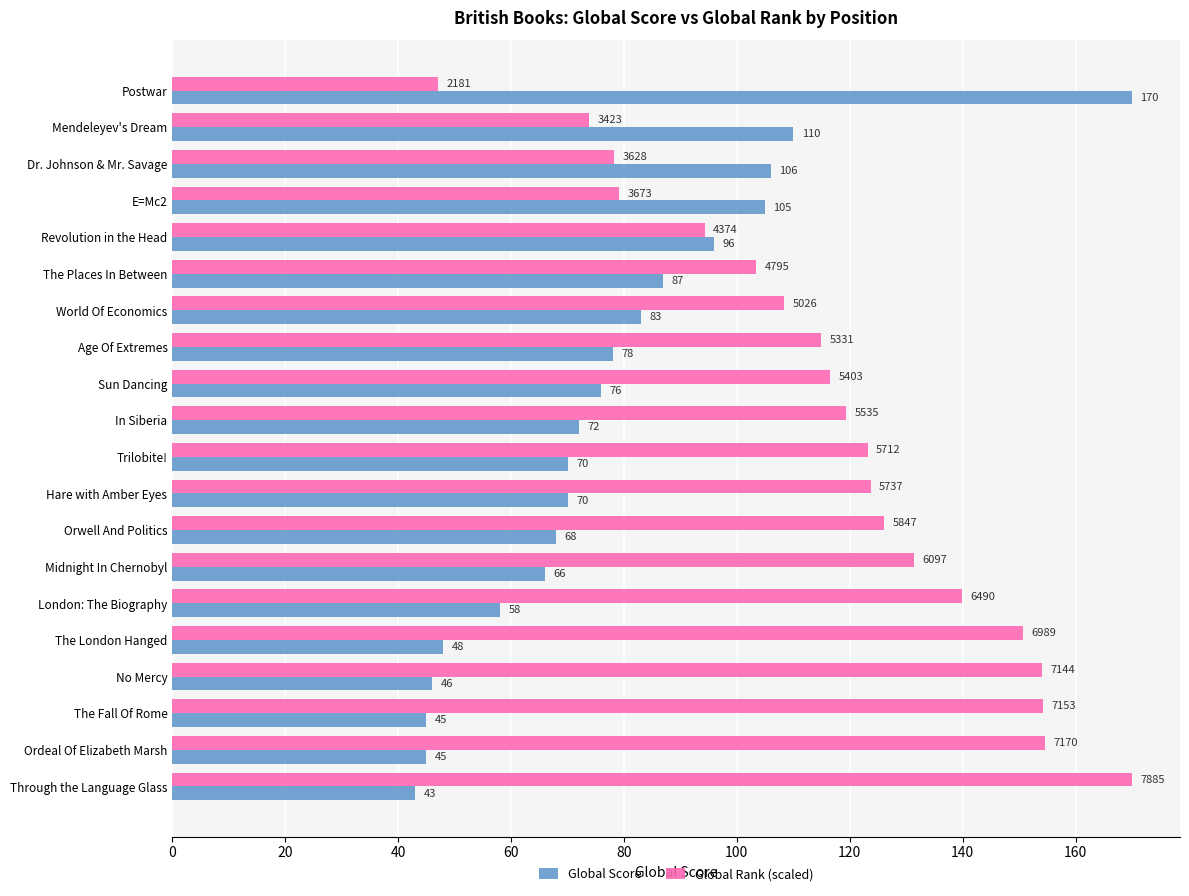

Read the Global Rank (scaled) value at Postwar.

47.0